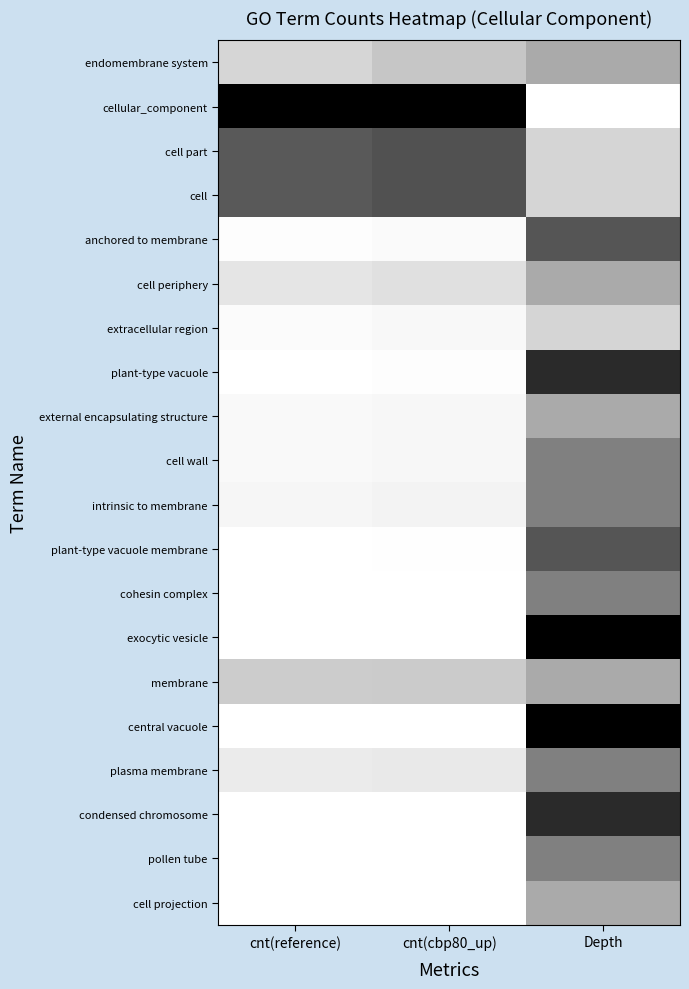

What is the spread (max minus min) of values at cnt(reference)?

1.0